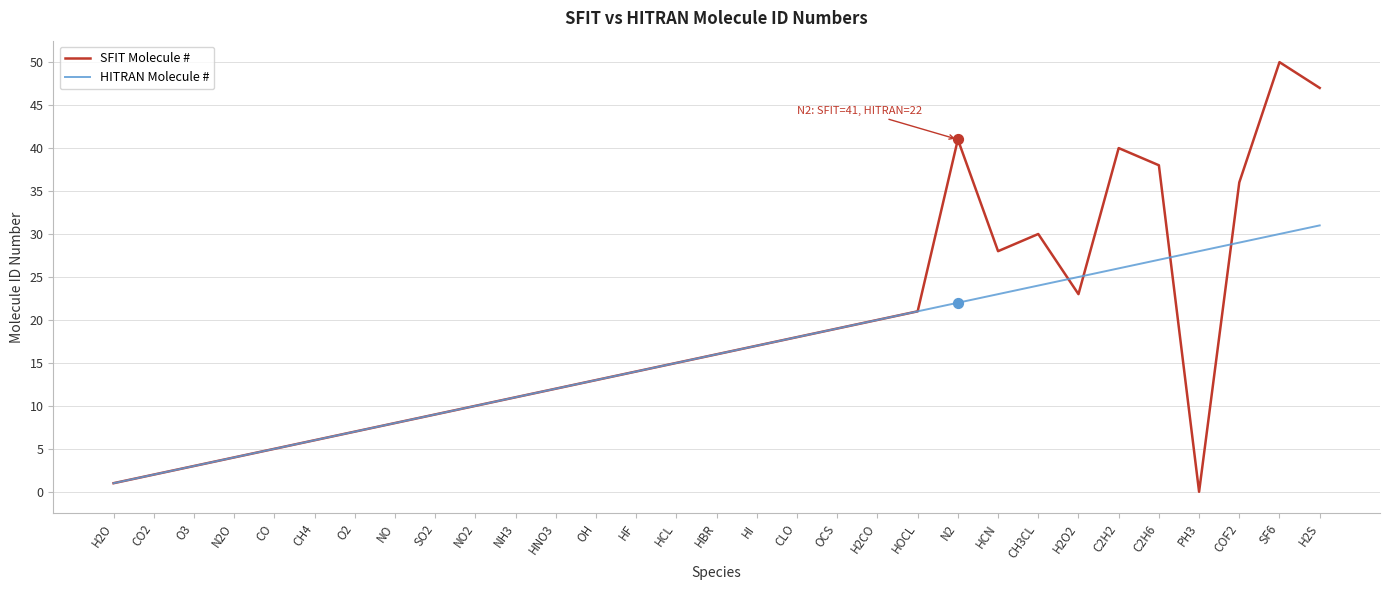

Is the value of HITRAN Molecule # at CLO greater than the value of SFIT Molecule # at OH?

Yes